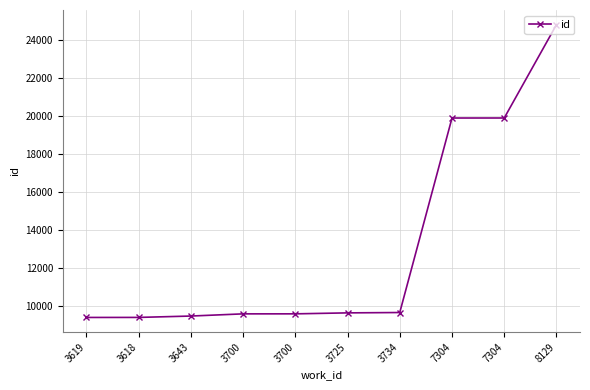

How many categories are shown in the chart?

10